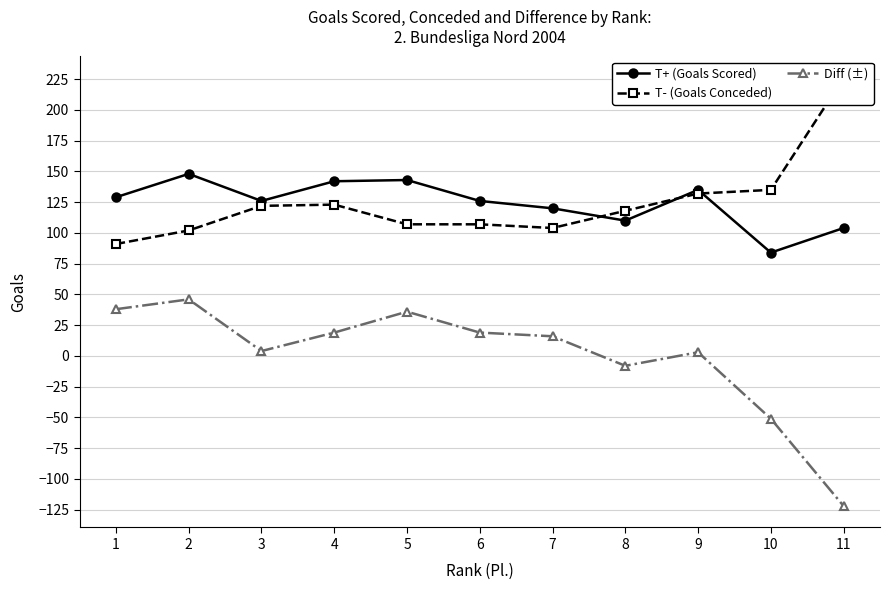

What is the difference between the T+ (Goals Scored) values at 1 and 2?

19